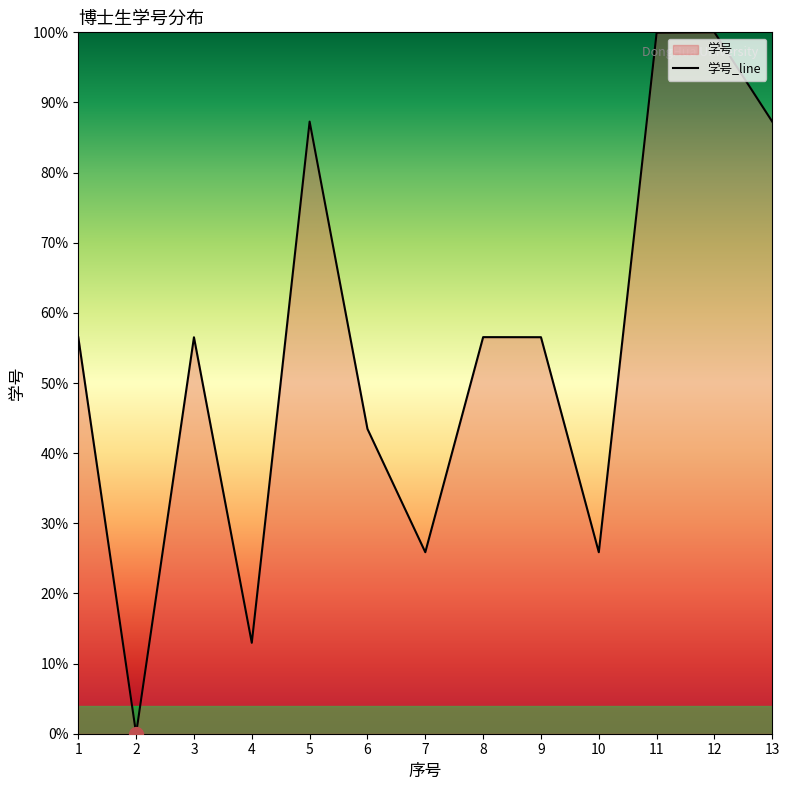

True or false: the data has more than 1 interior local peaks.

True